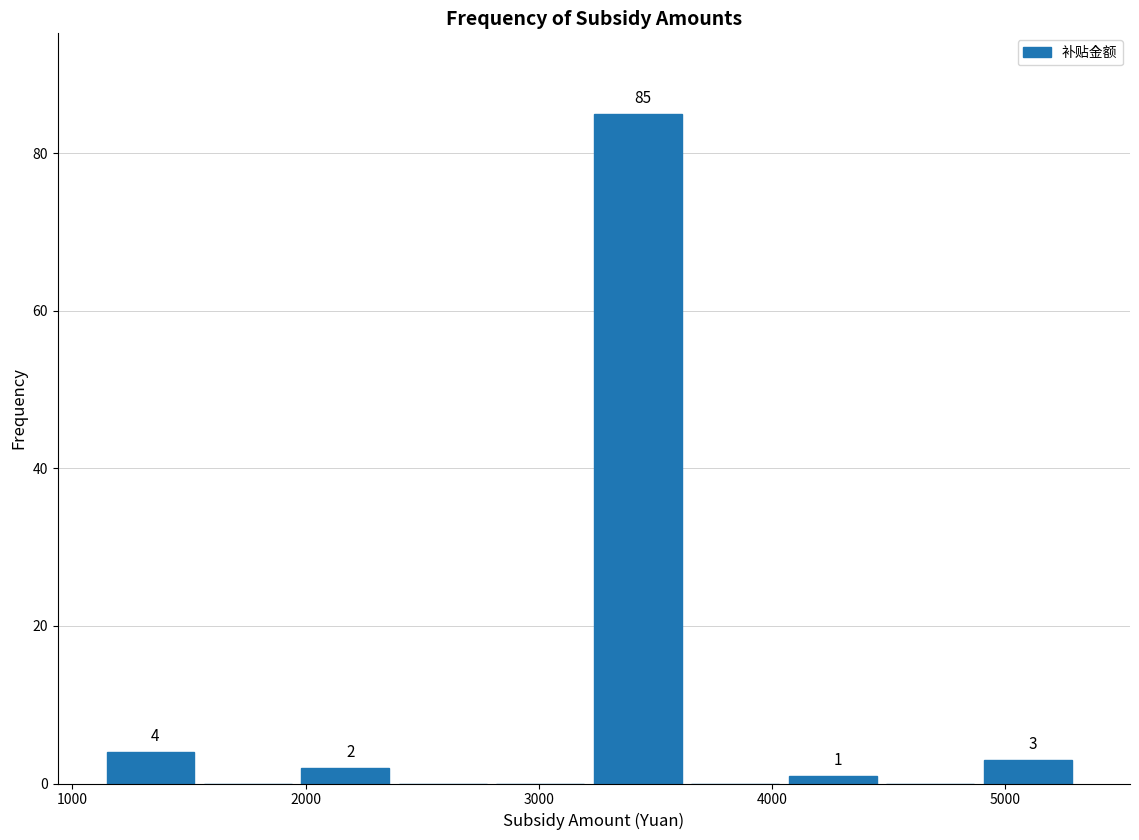

Over which range of the x-axis is the bar tallest?

3200 to 3700